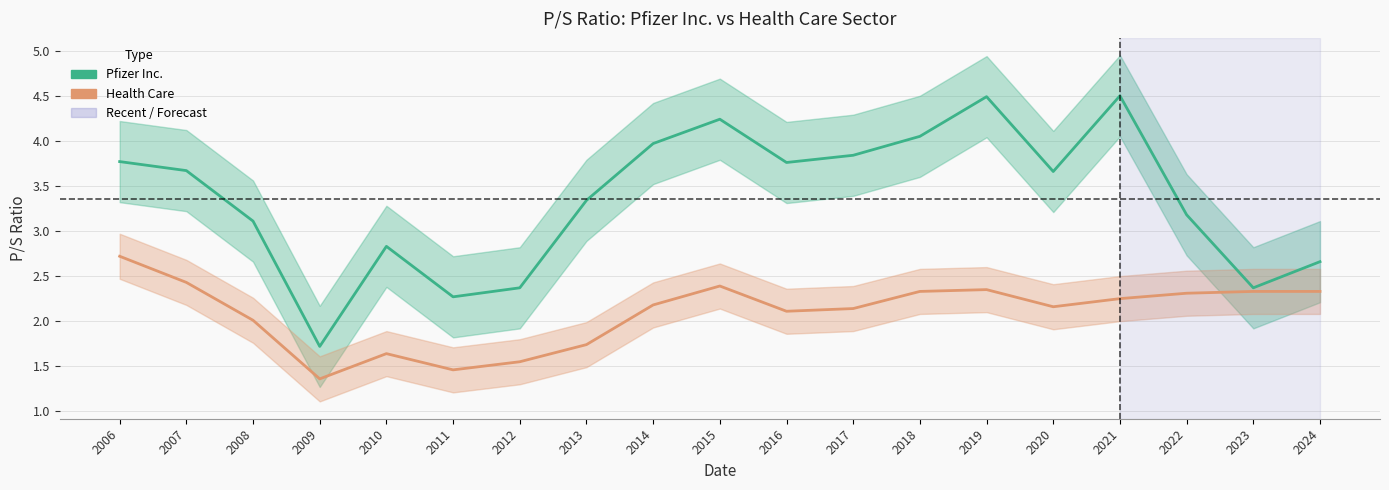

At which category is the sum across all series the highest?

2019